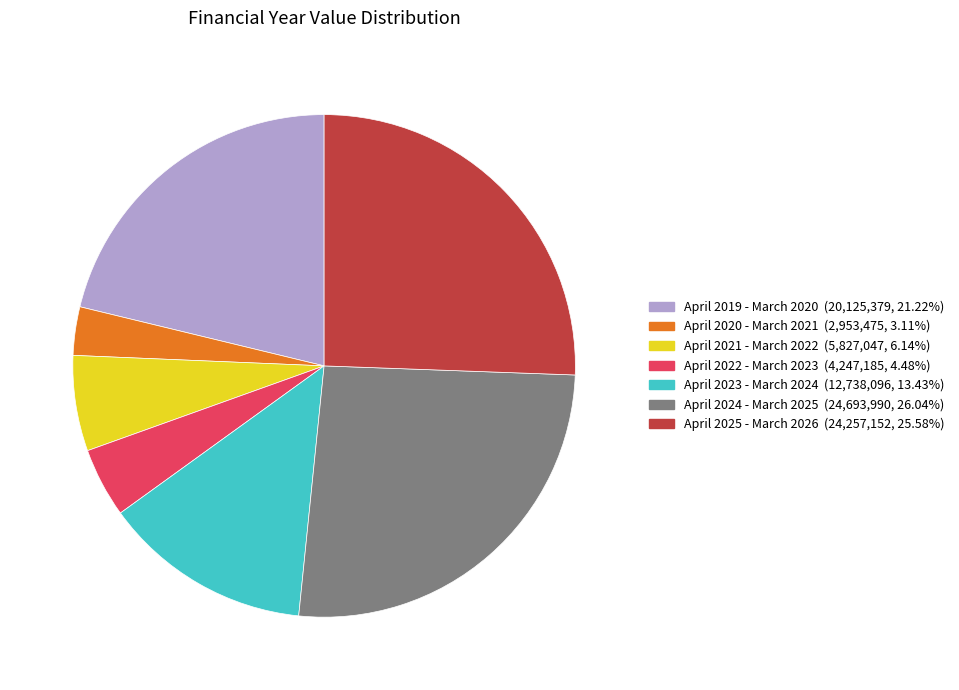

Which slice is the smallest?

April 2020 - March 2021